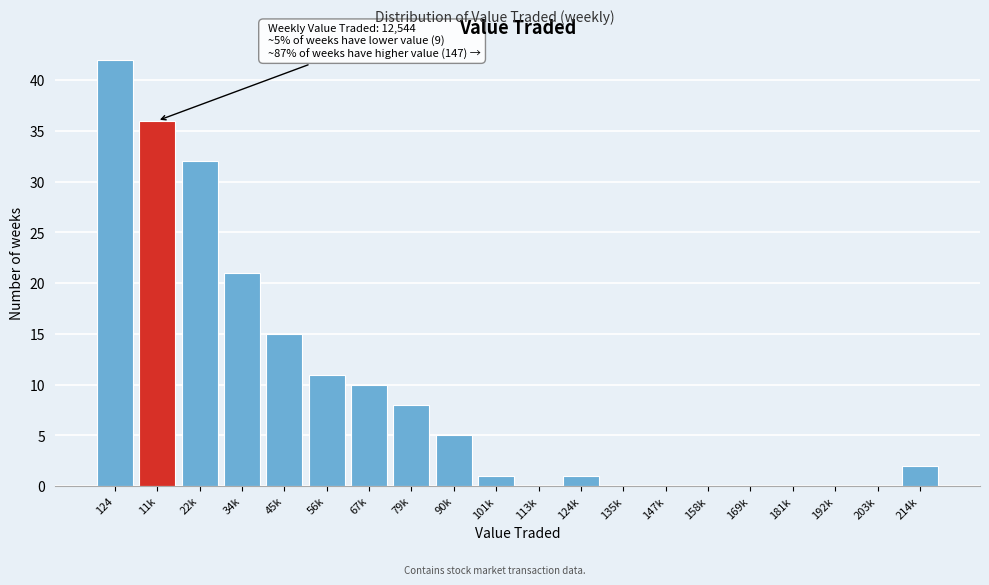

Reading left to right, extract all data points from this chart.

124=42	11k=36	22k=32	34k=21	45k=15	56k=11	67k=10	79k=8	90k=5	101k=1	113k=0	124k=1	135k=0	147k=0	158k=0	169k=0	181k=0	192k=0	203k=0	214k=2